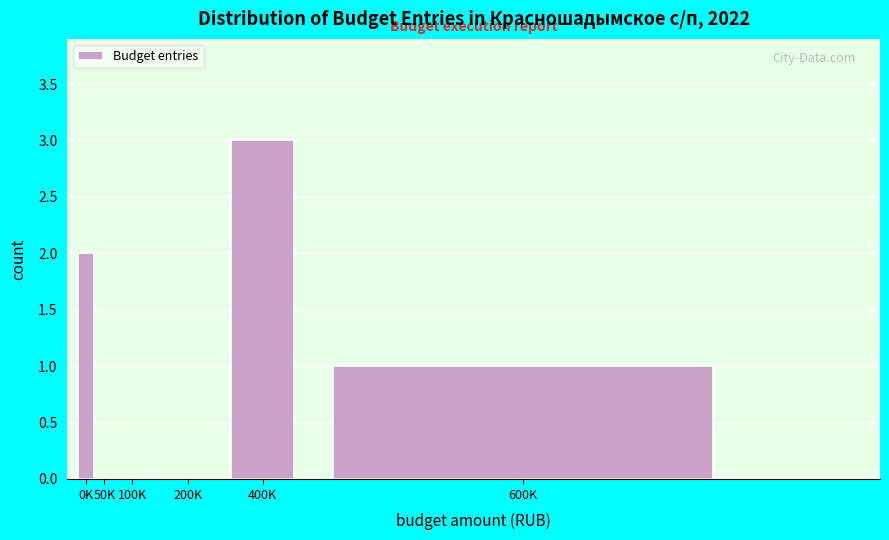

Reading left to right, transcribe all the data shown in this chart.

0K=2	50K=0	100K=0	200K=0	400K=3	600K=1